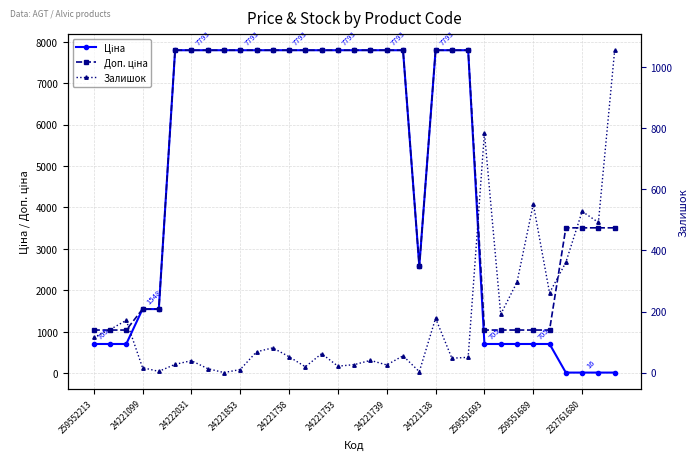

What is the value of the Доп. ціна point at the 27th from the left?

1042.0